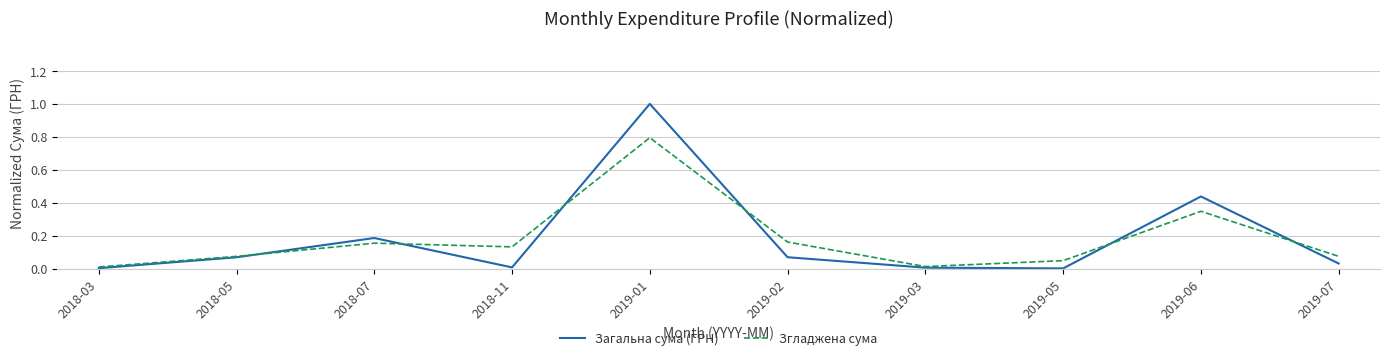

Which category has the highest value in the Згладжена сума series?

2019-01